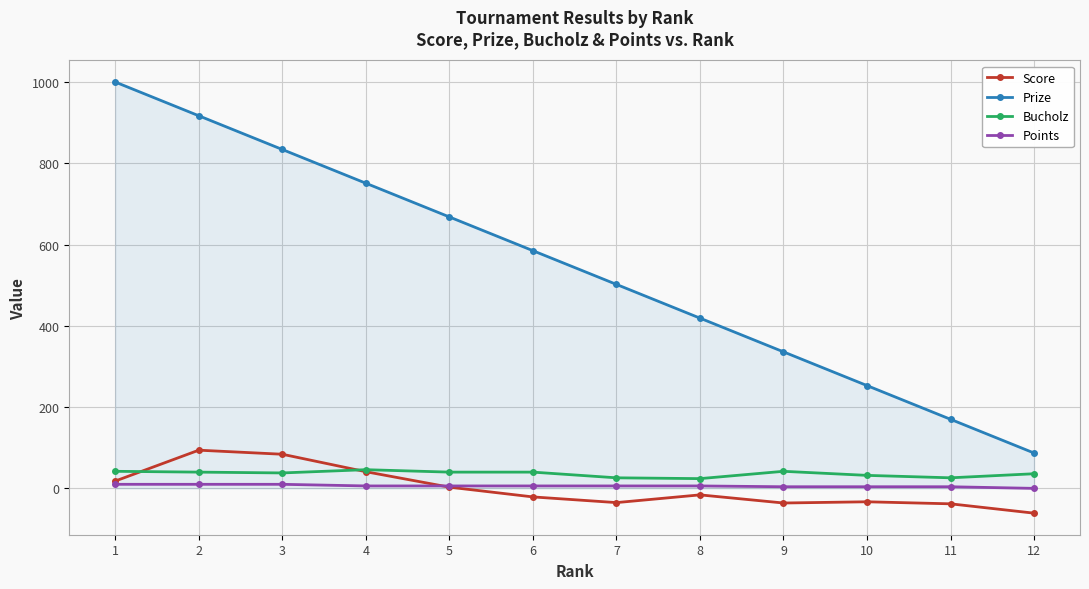

Rank the series at 7 from lowest to highest value.

Score, Points, Bucholz, Prize